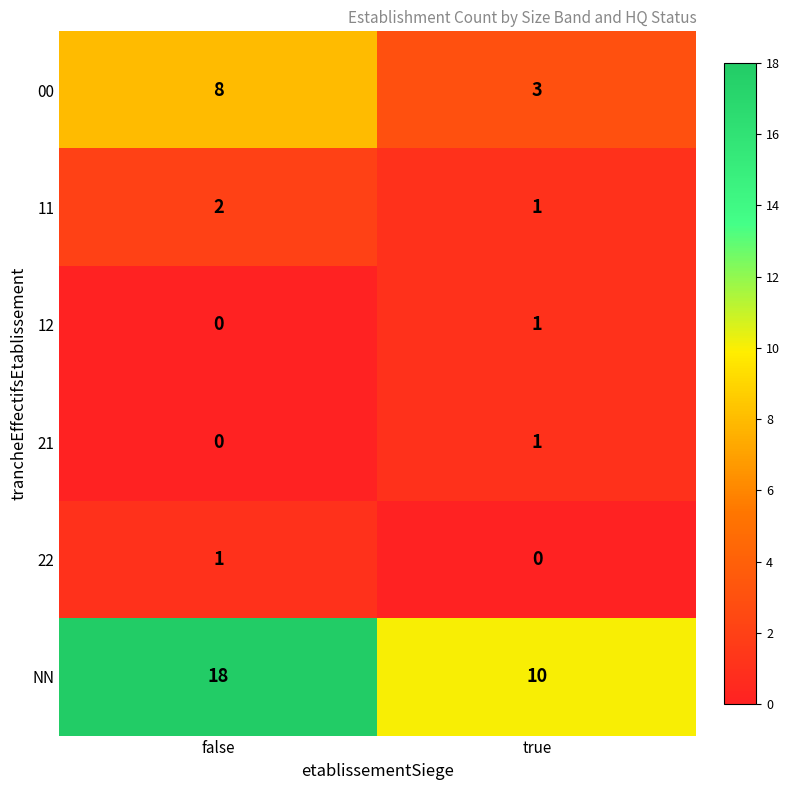

Reading right to left, transcribe all the data shown in this chart.

00: 3	8
11: 1	2
12: 1	0
21: 1	0
22: 0	1
NN: 10	18